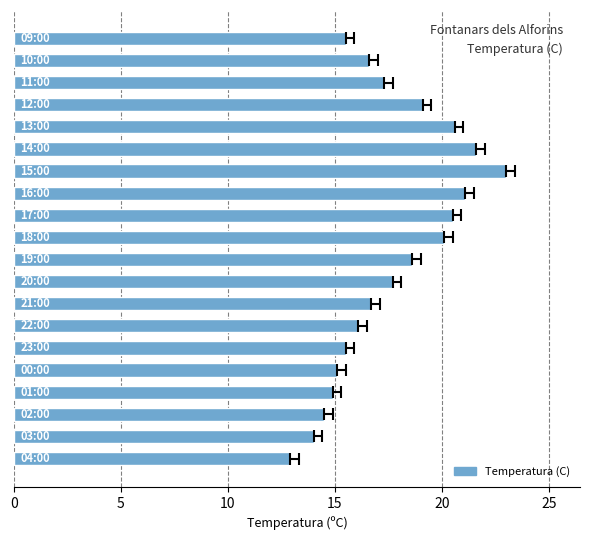

Reading left to right, extract all data points from this chart.

12.9	14.0	14.5	14.9	15.1	15.5	16.1	16.7	17.7	18.6	20.1	20.5	21.1	23.0	21.6	20.6	19.1	17.3	16.6	15.5